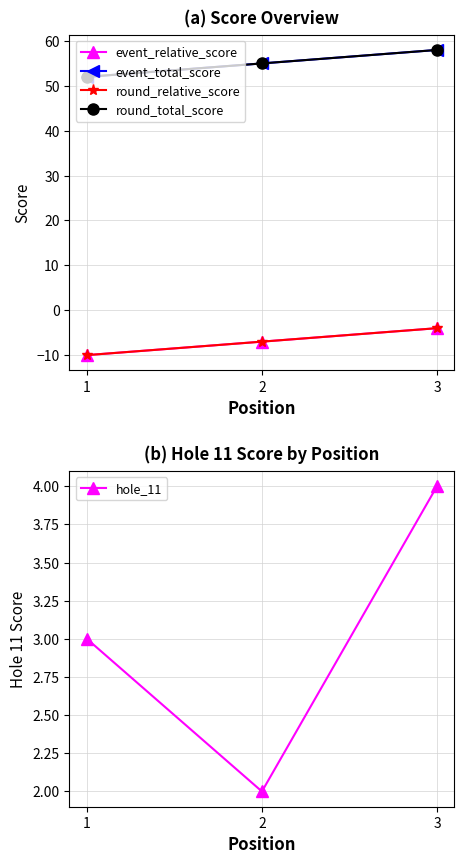

Reading right to left, what are all the values shown in this chart?

event_relative_score: -4	-7	-10
event_total_score: 58	55	52
round_relative_score: -4	-7	-10
round_total_score: 58	55	52
hole_11: 4	2	3